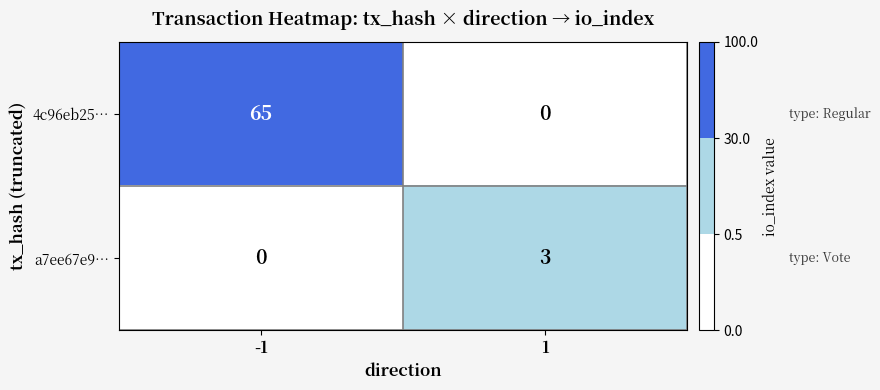

Which series has the widest spread of values?

4c96eb25…